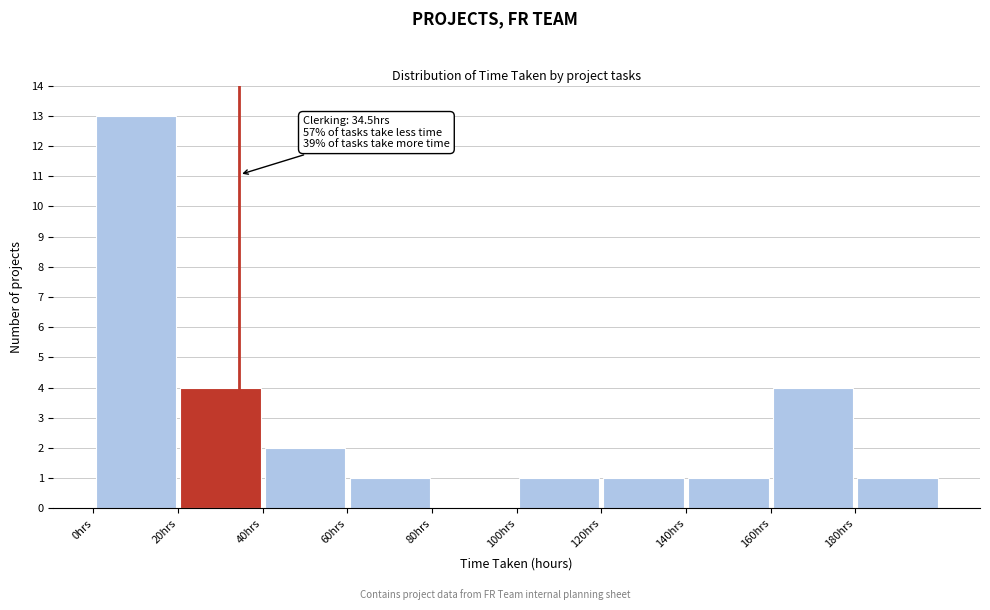

Which range on the x-axis has the tallest bar?

0 to 20